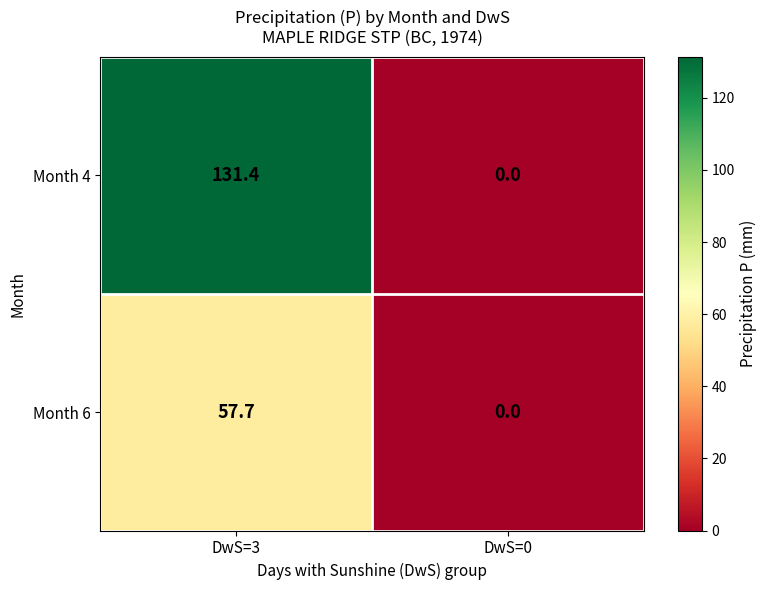

What is the difference between the Month 6 values at DwS=0 and DwS=3?

57.7